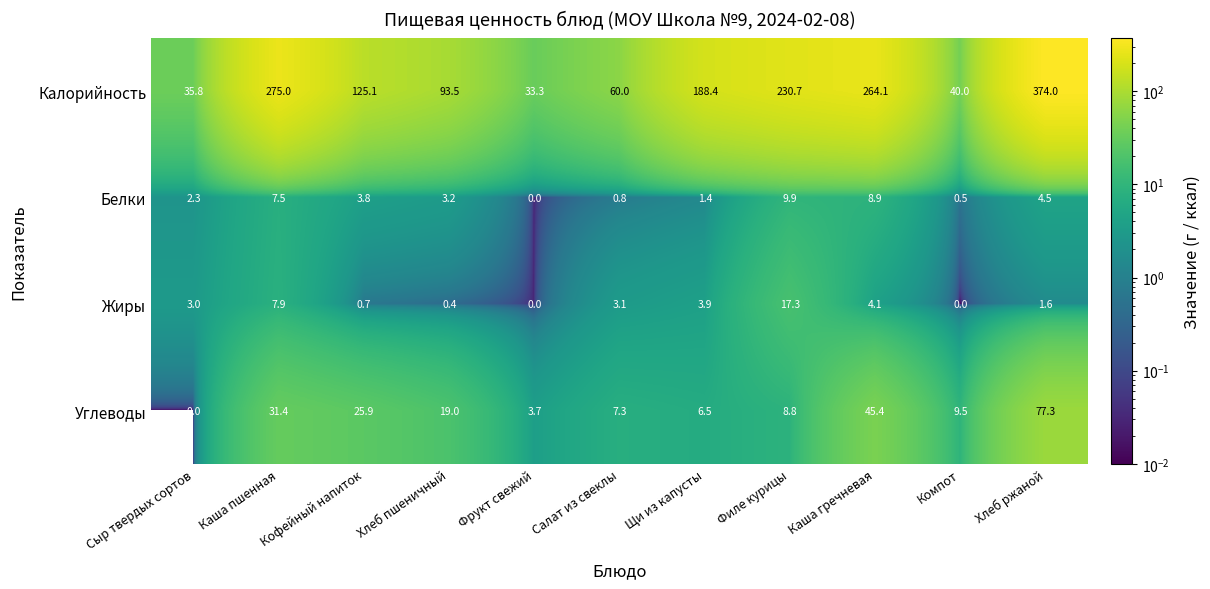

At which category is the sum across all series the highest?

Хлеб ржаной